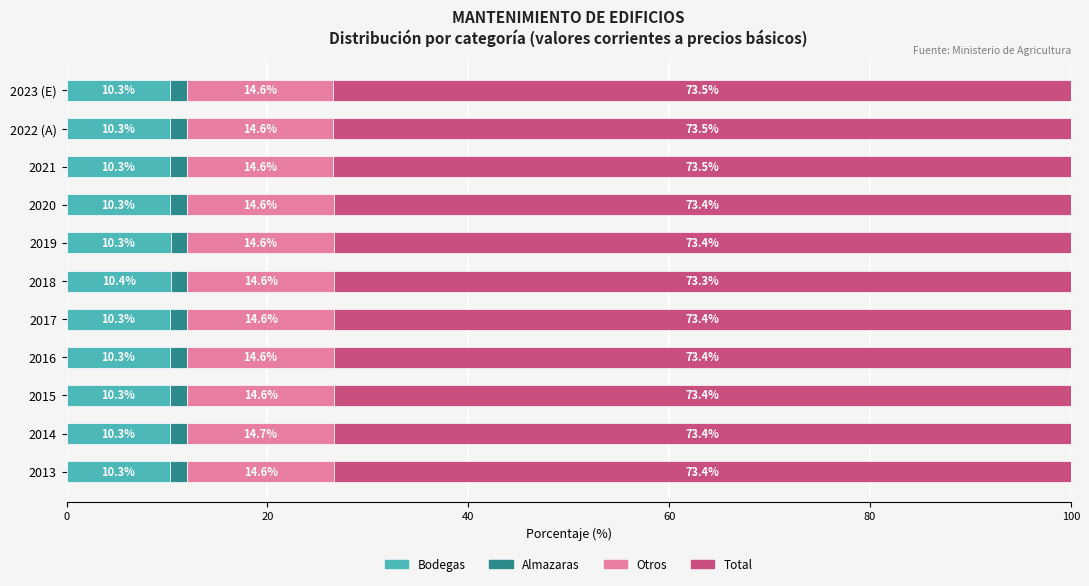

True or false: Bodegas has a value of 10.4 at 2018.

True